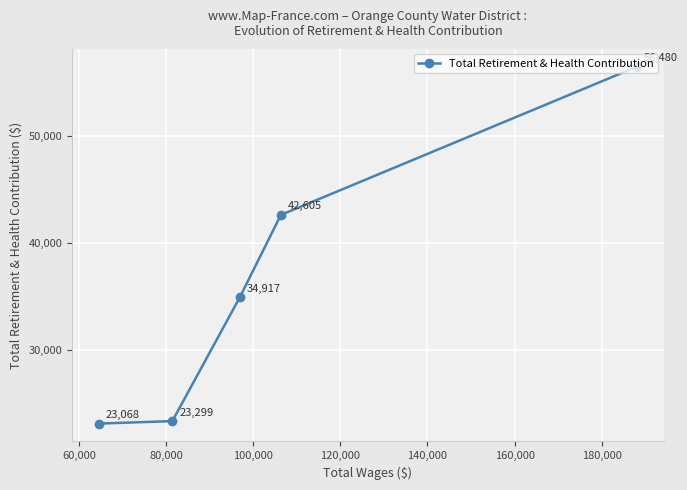

Reading right to left, what are all the values shown in this chart?

56480	42605	34917	23299	23068